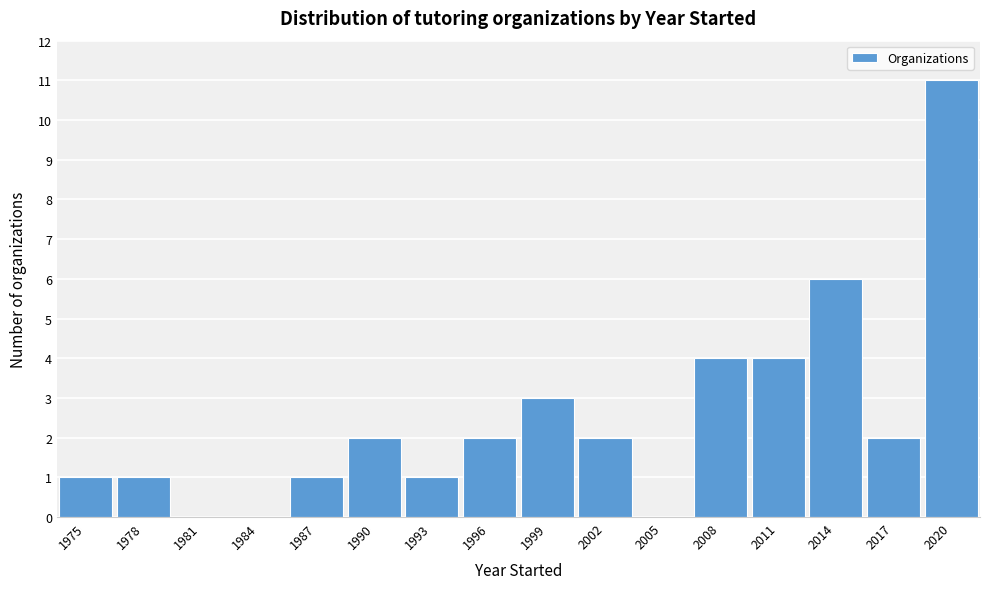

Reading left to right, what are all the values shown in this chart?

1975=1	1978=1	1981=0	1984=0	1987=1	1990=2	1993=1	1996=2	1999=3	2002=2	2005=0	2008=4	2011=4	2014=6	2017=2	2020=11